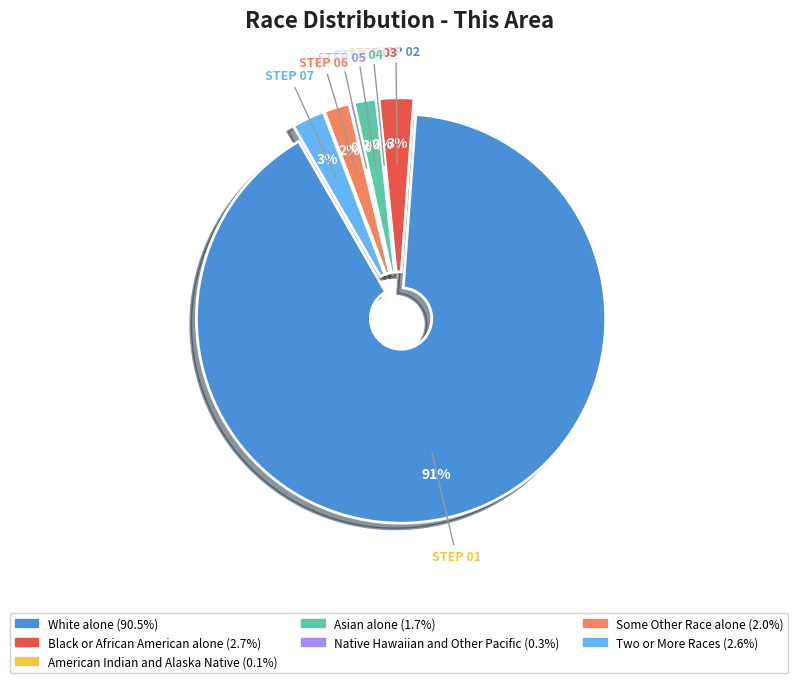

How many slices are in this pie chart?

7